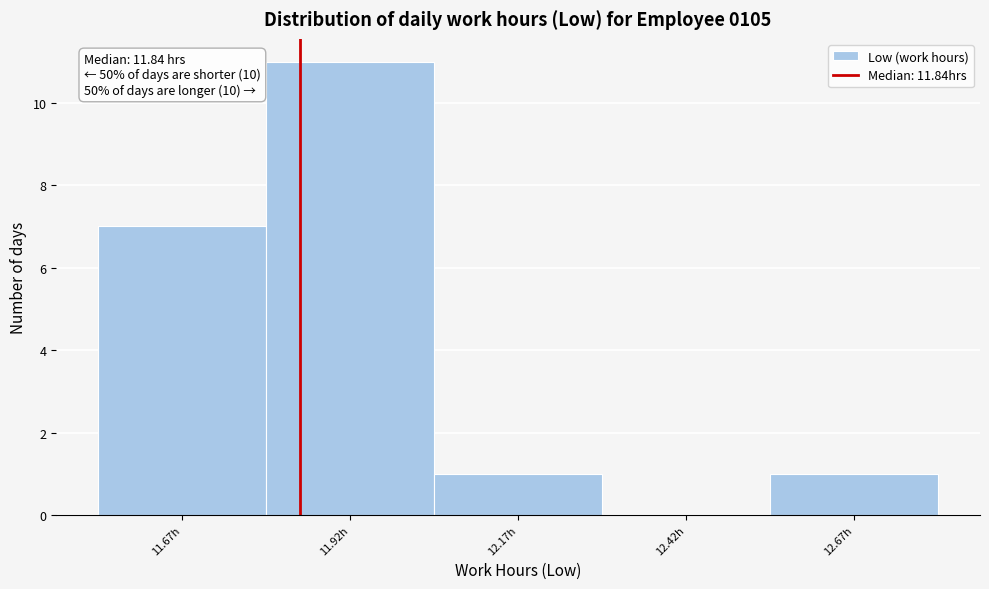

Over which range of the x-axis is the bar tallest?

11.795 to 12.045